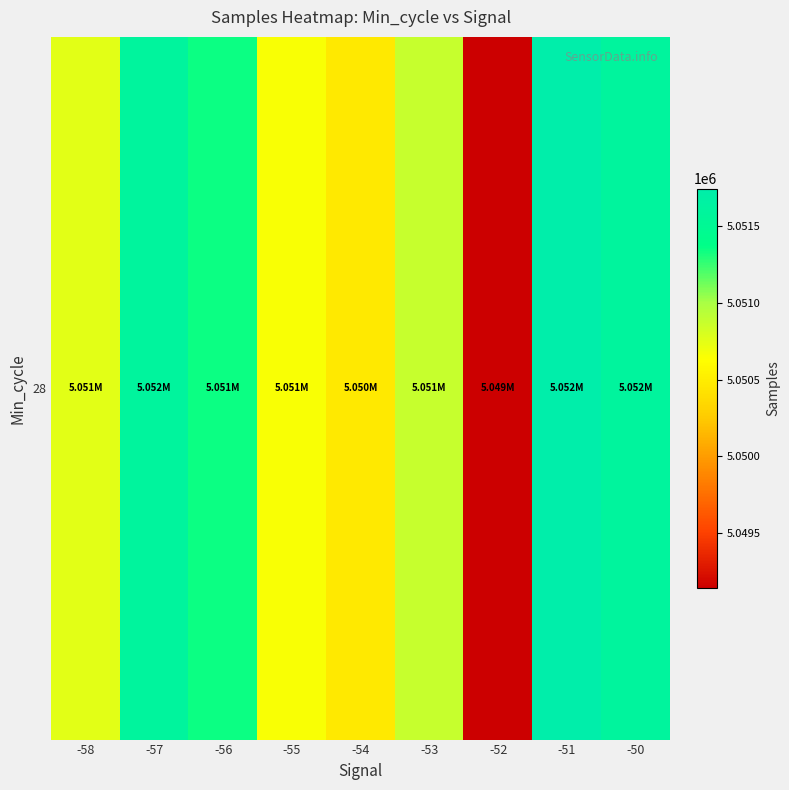

Is it true that the value at -57 is 5051603.4?

True